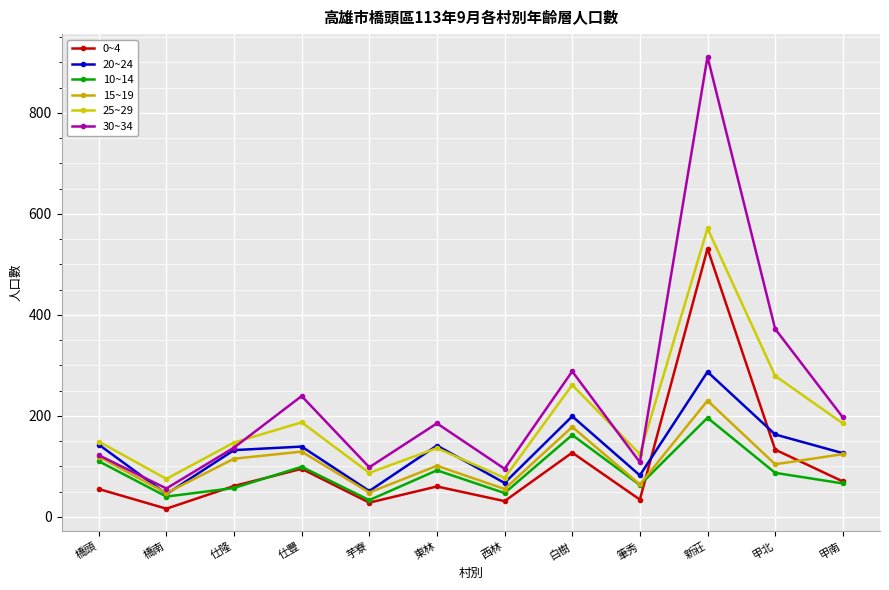

Is the value of 0~4 at 甲北 greater than the value of 25~29 at 甲北?

No